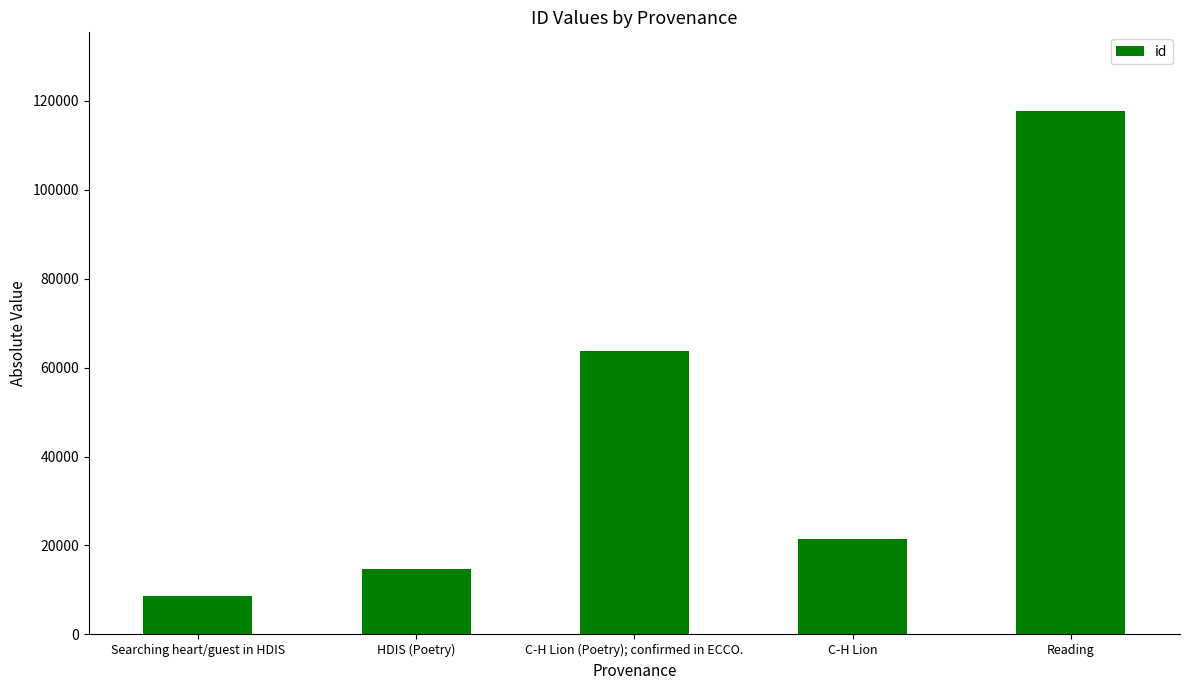

Rank the categories by value from lowest to highest.

Searching heart/guest in HDIS, HDIS (Poetry), C-H Lion, C-H Lion (Poetry); confirmed in ECCO., Reading